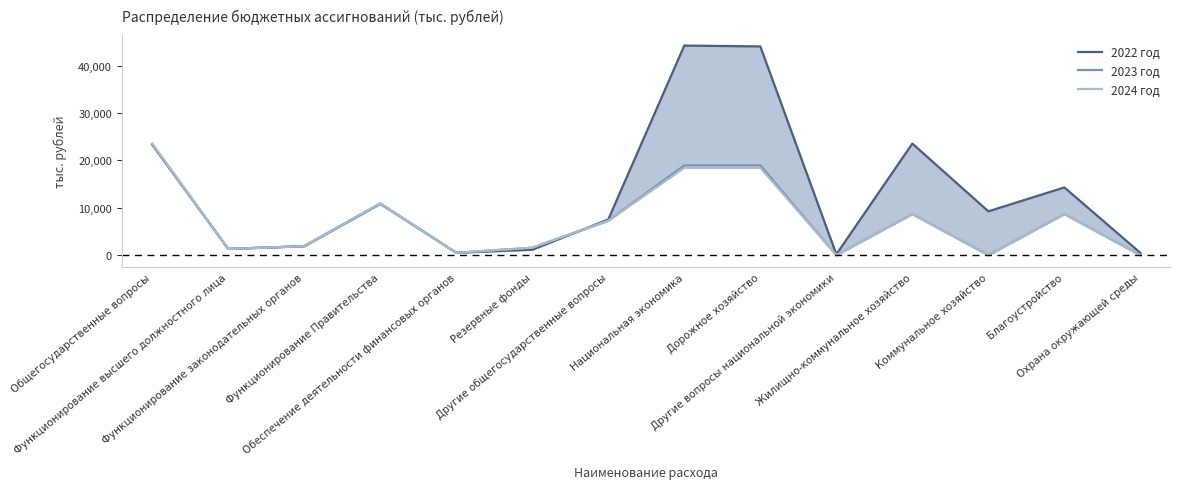

Which series has the widest spread of values?

2022 год